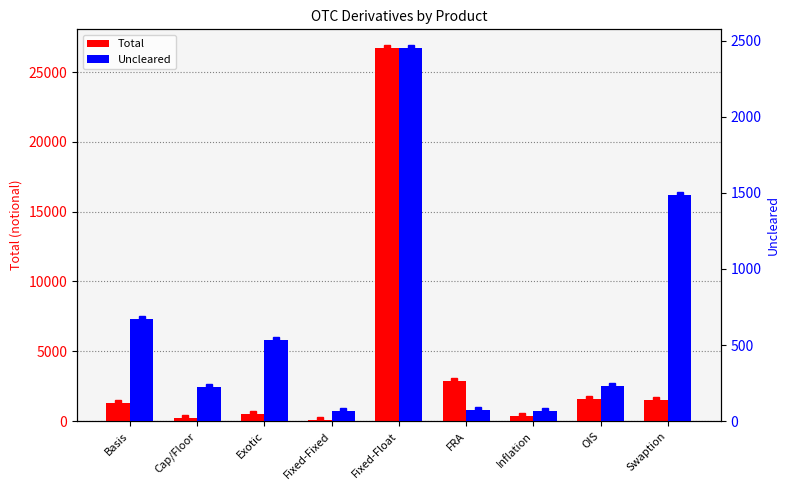

What is the difference between the highest and lowest values at Swaption?

3